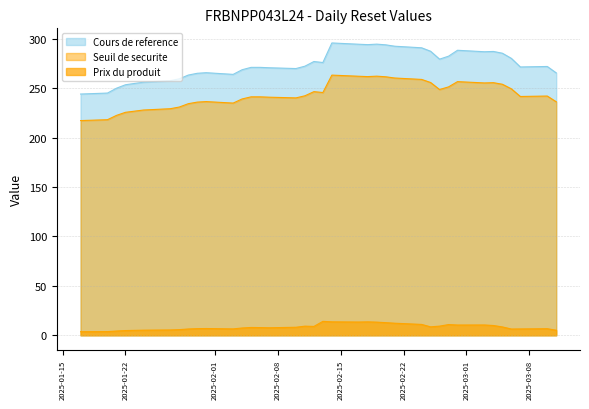

List the labels in order of Cours de reference value, smallest first.

2025-01-17, 2025-01-20, 2025-01-21, 2025-01-22, 2025-01-24, 2025-01-27, 2025-01-28, 2025-01-29, 2025-02-03, 2025-01-30, 2025-03-11, 2025-01-31, 2025-02-04, 2025-02-10, 2025-02-07, 2025-02-06, 2025-02-05, 2025-03-07, 2025-03-10, 2025-02-11, 2025-02-13, 2025-02-12, 2025-02-26, 2025-03-06, 2025-02-27, 2025-03-05, 2025-03-03, 2025-03-04, 2025-02-25, 2025-02-28, 2025-02-24, 2025-02-21, 2025-02-20, 2025-02-18, 2025-02-17, 2025-02-19, 2025-02-14